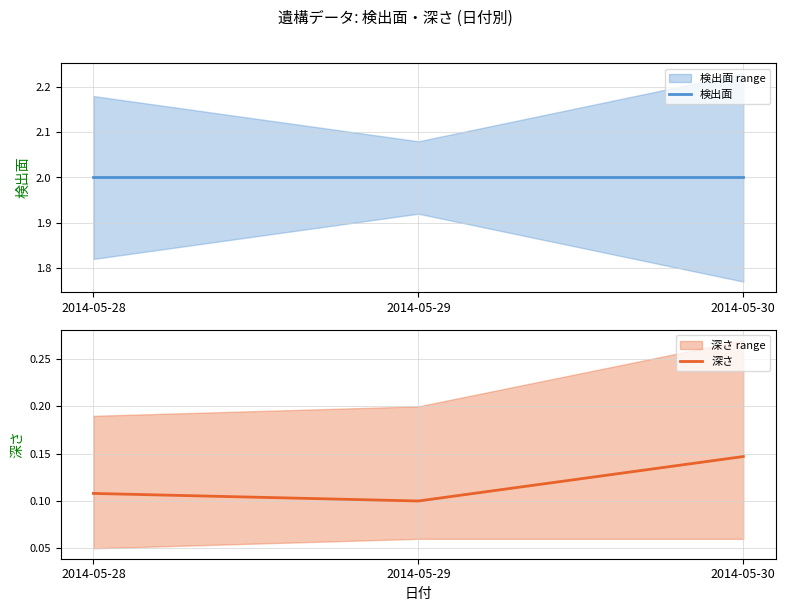

How many lines are shown in the chart?

2